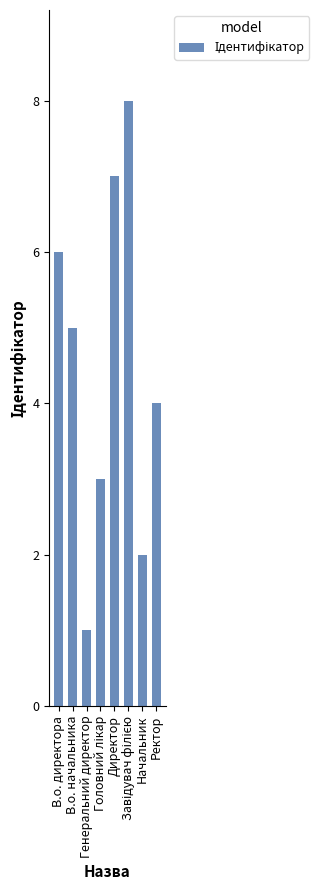

What is the value of the 5th bar from the left?

7